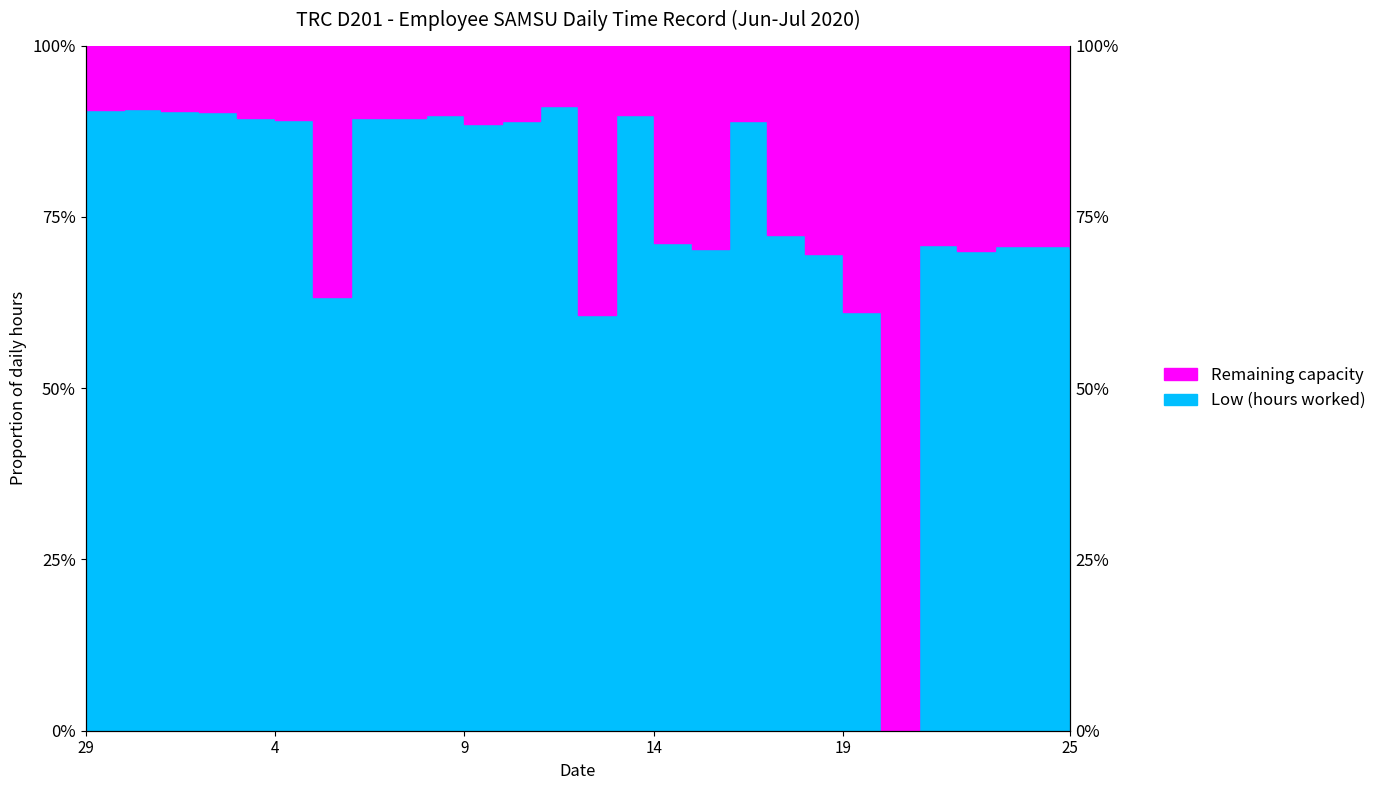

What is the value of the 17th point from the left?

70.2